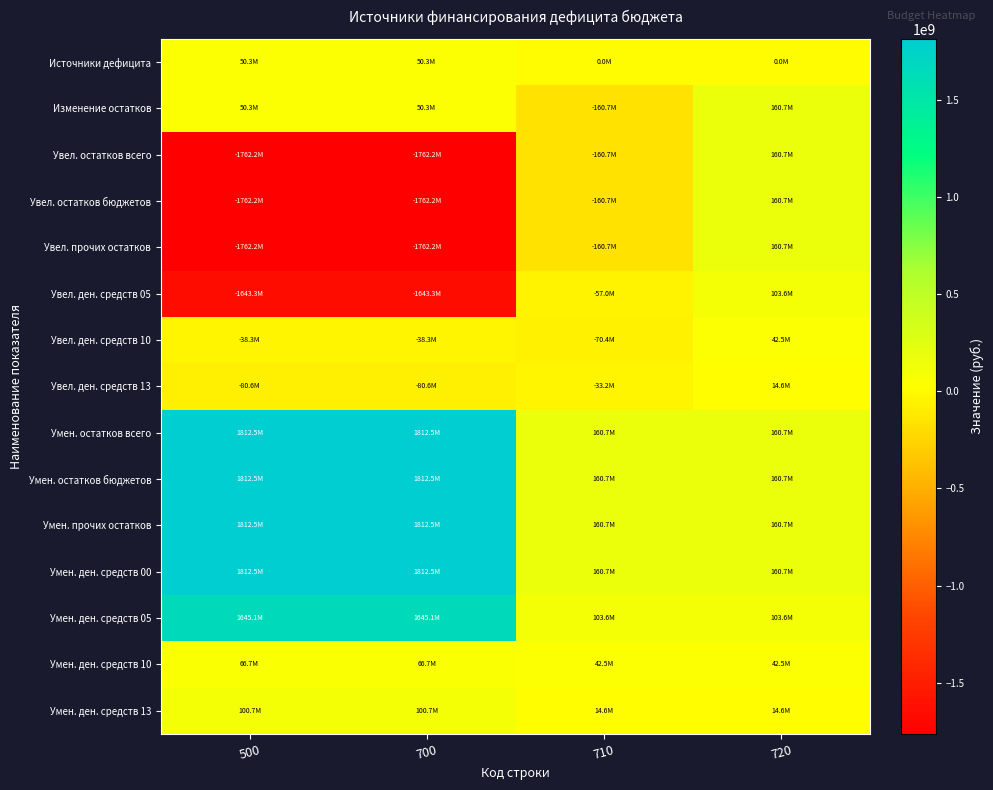

Count the number of categories in the chart.

4